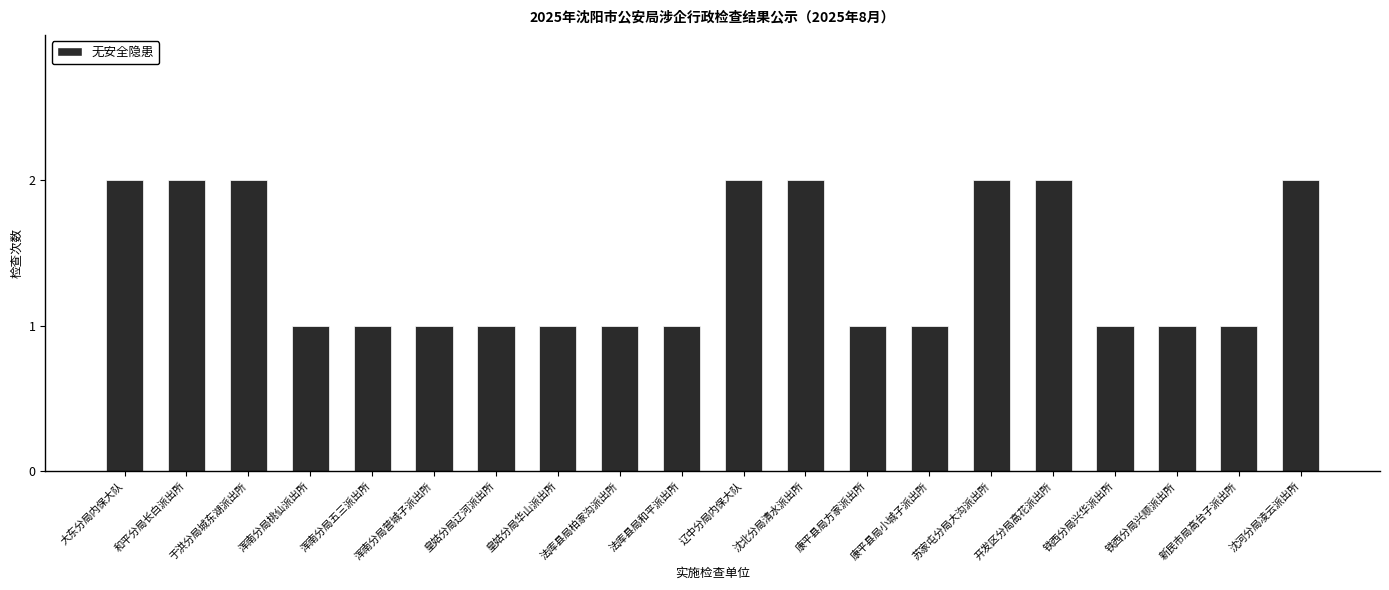

What is the difference between the maximum and minimum values?

1